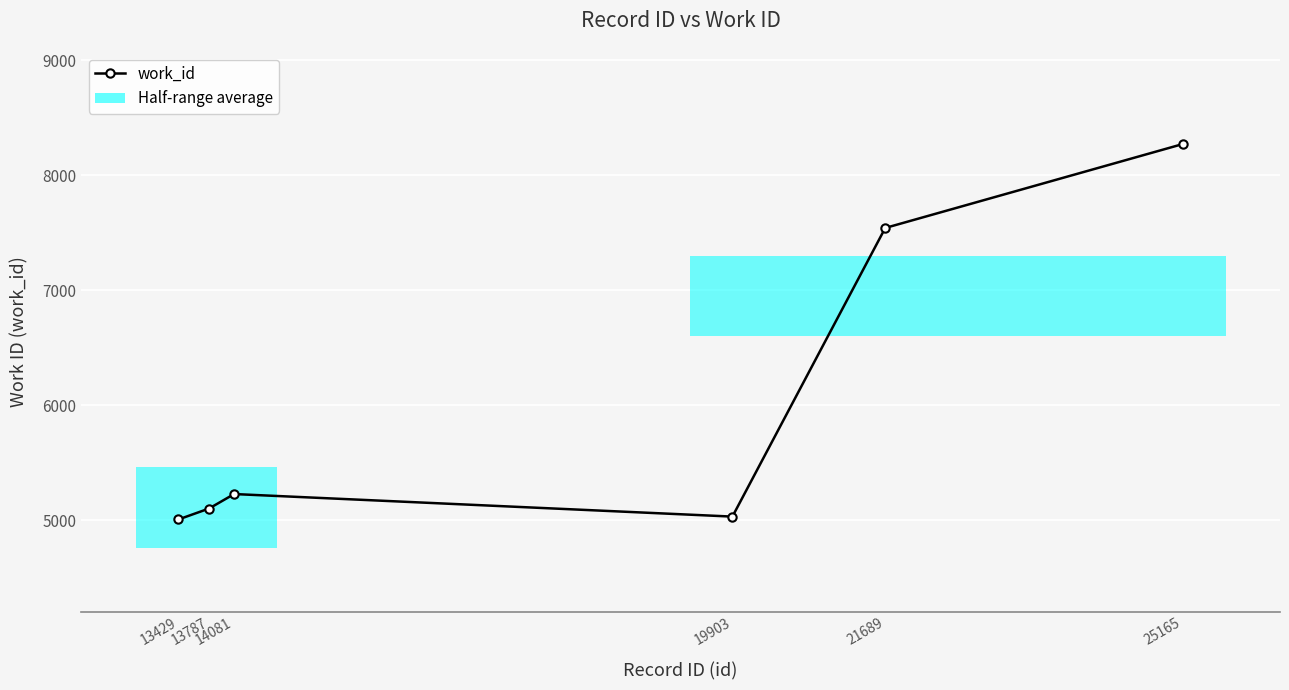

Rank the categories by value from lowest to highest.

13429, 19903, 13787, 14081, 21689, 25165